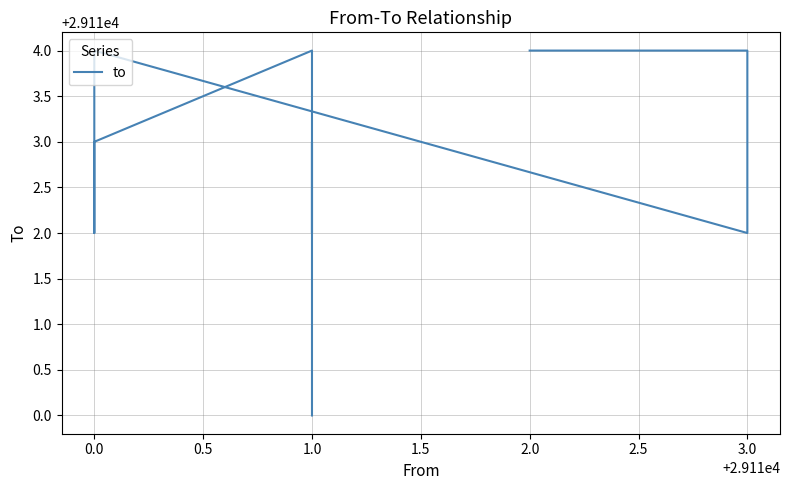

What is the average value?

29113